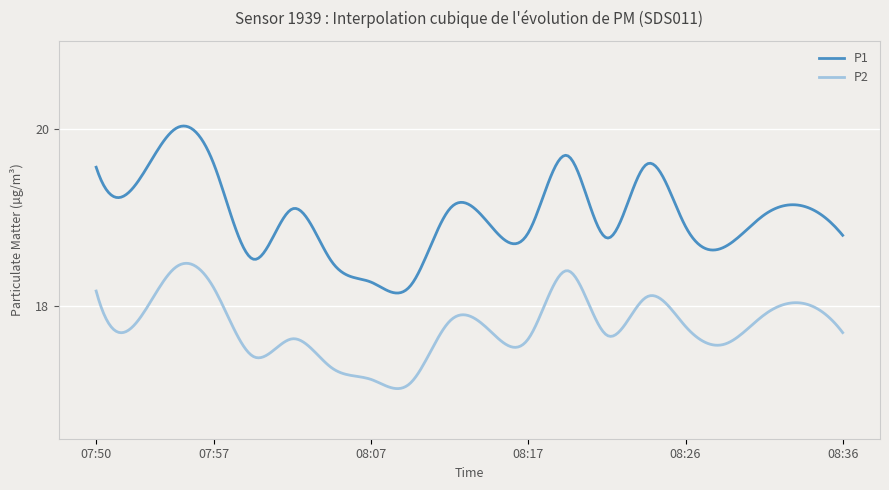

Which series has the largest total across all categories?

P1